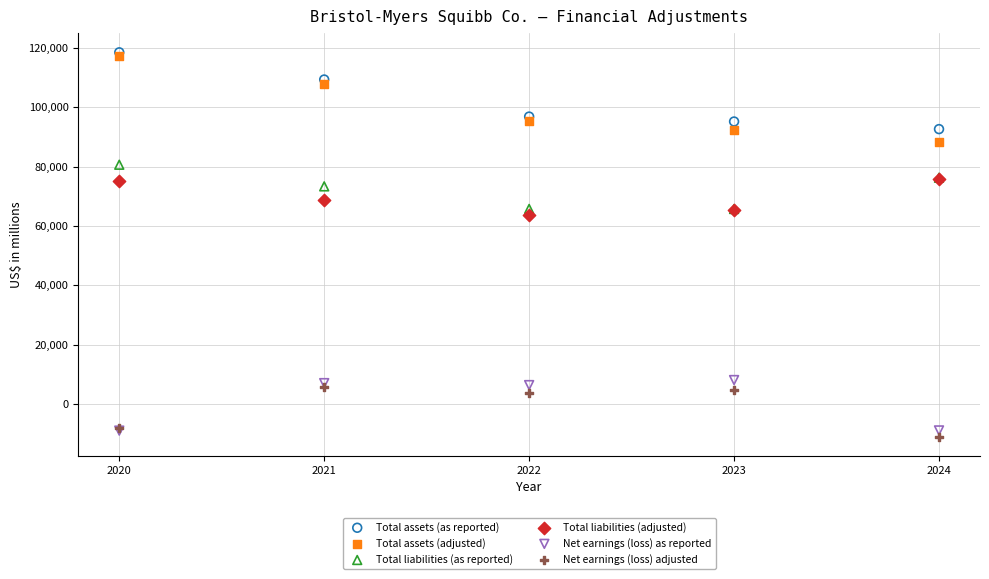

Across all series, what Y value is closest to 53722?

63536